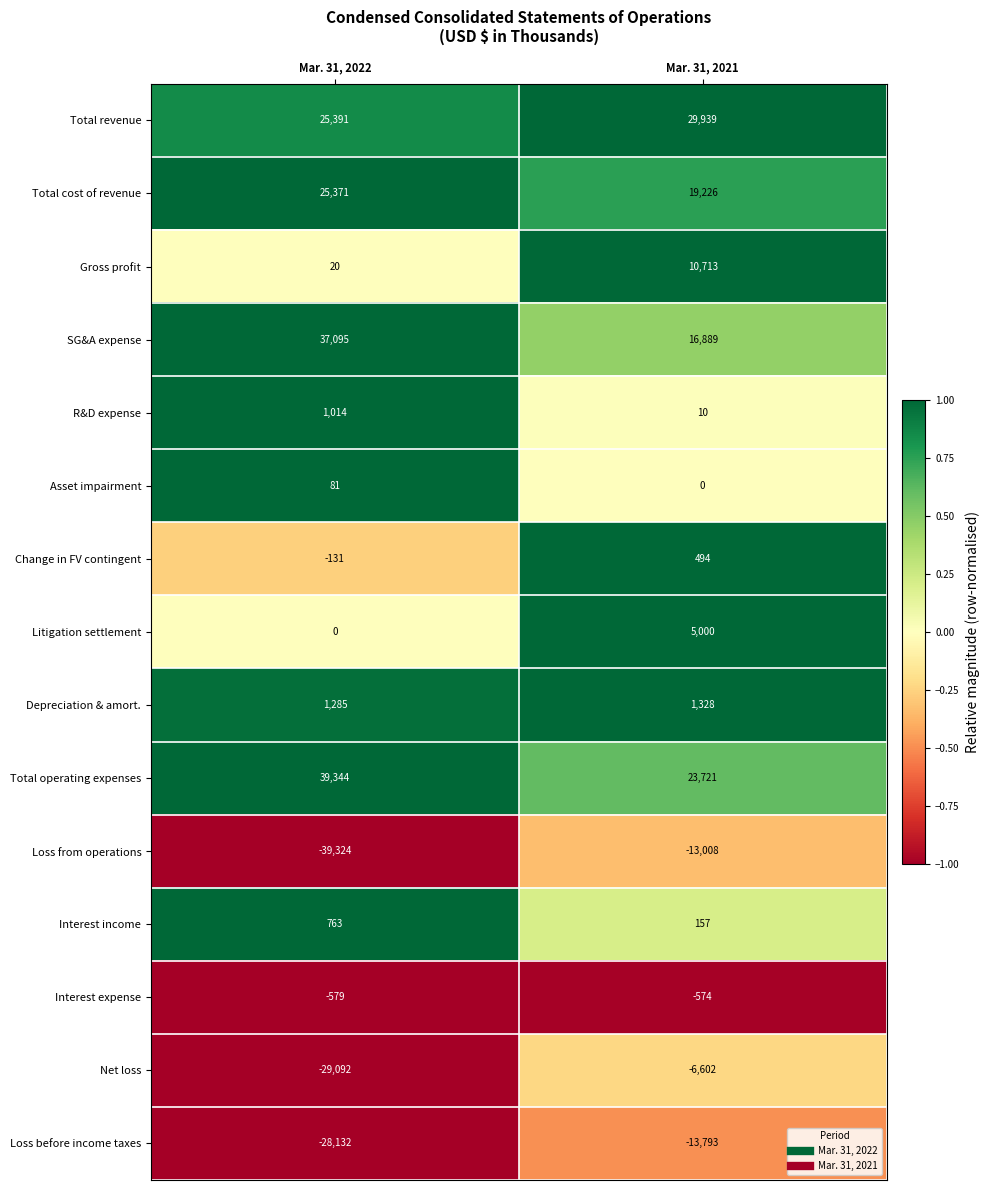

List the labels in order of Total revenue value, smallest first.

Mar. 31, 2022, Mar. 31, 2021